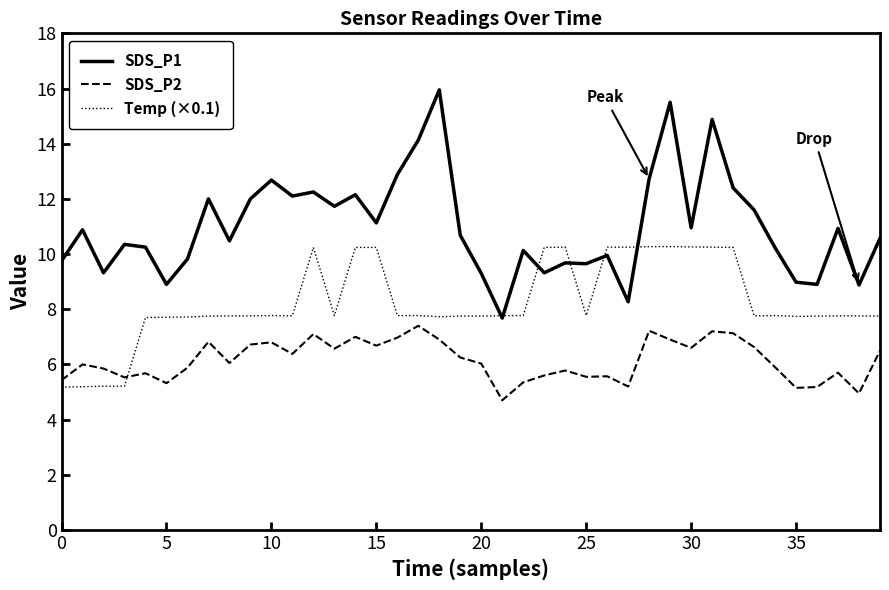

True or false: Temp (×0.1) and SDS_P2 intersect in this chart.

True